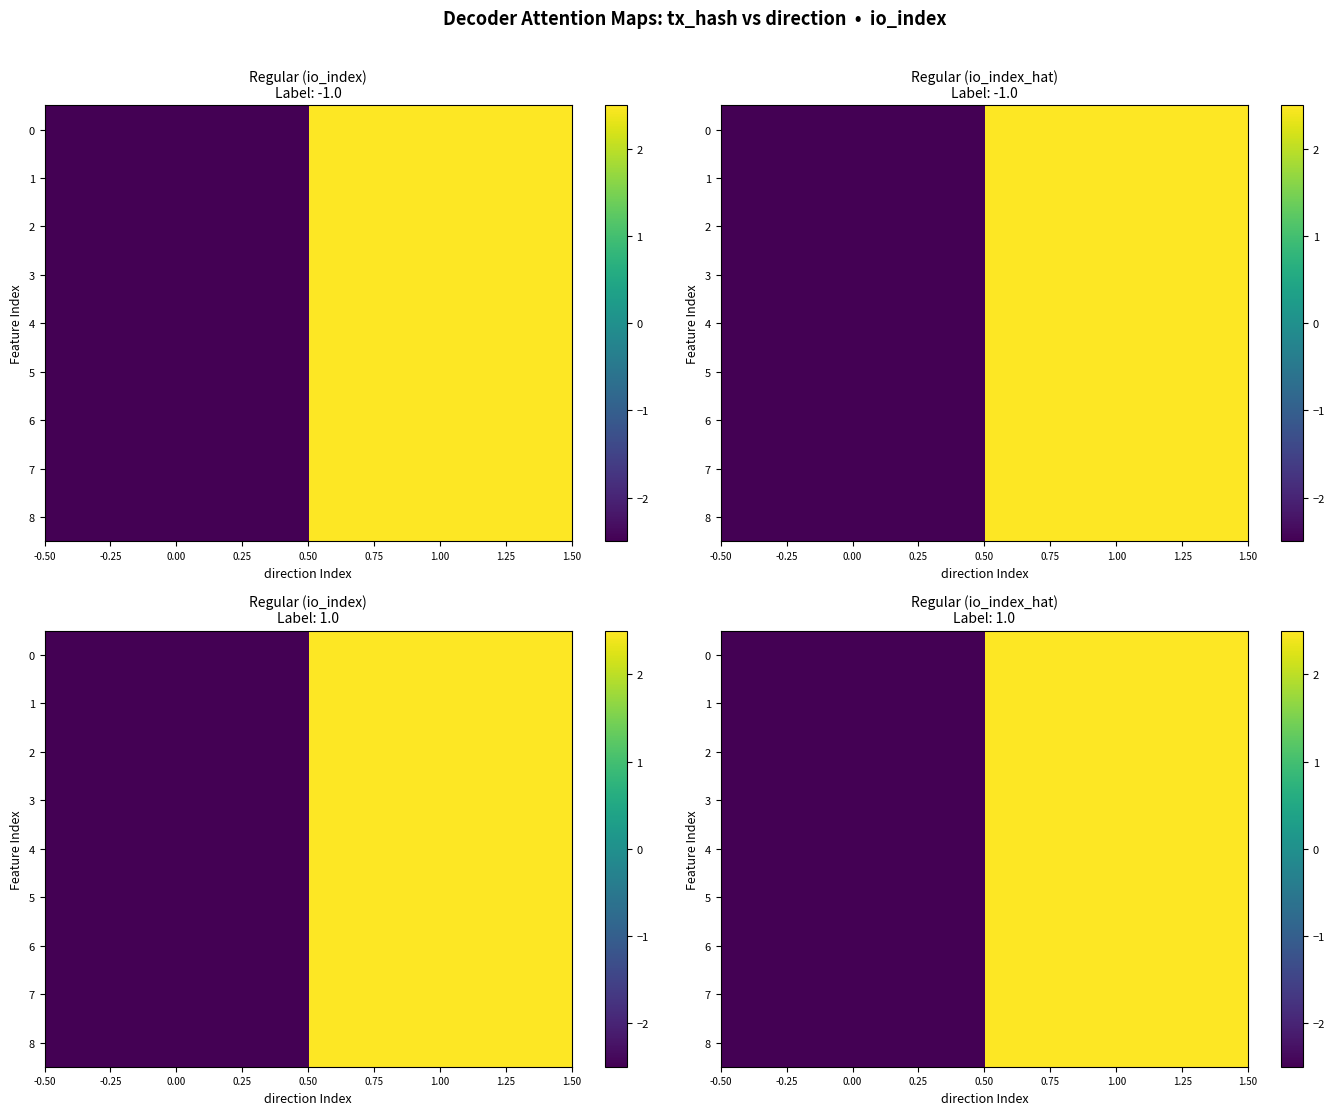

How many data points in row_2 are less than 2?

1